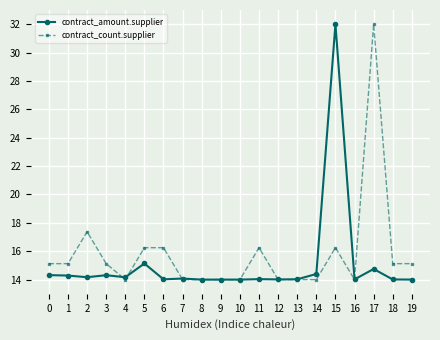

Is it true that contract_count.supplier equals 15.1 at 3?

True